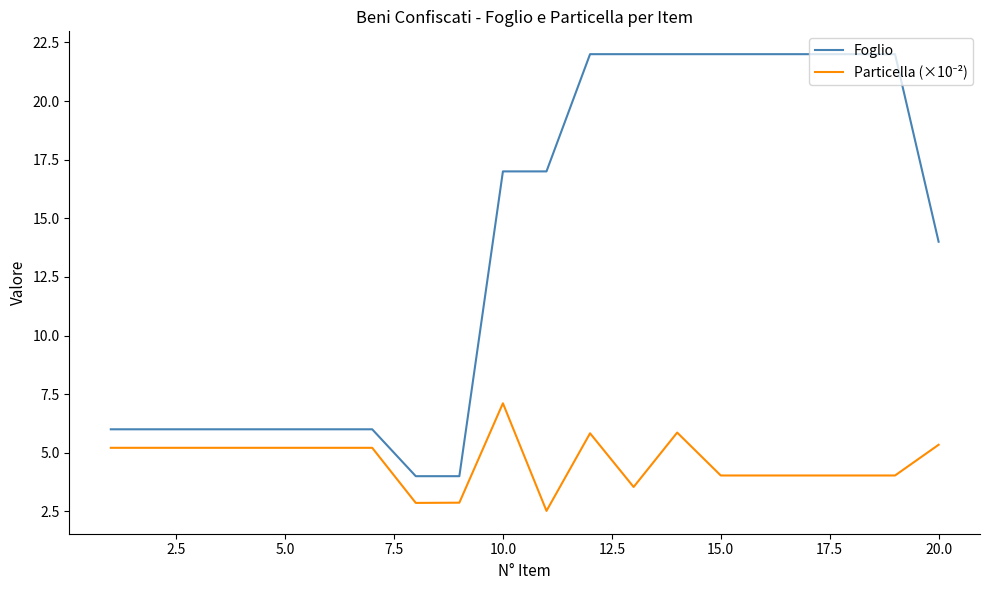

What is the smallest value displayed?

2.5